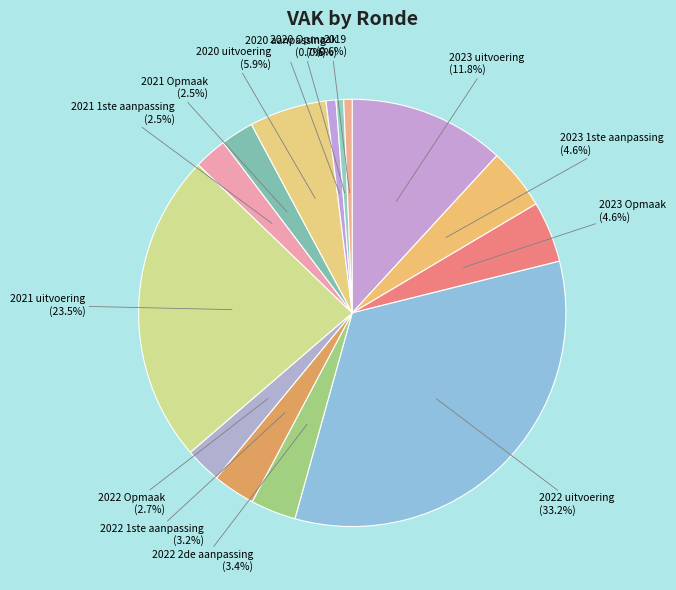

Between 2023 1ste aanpassing (4.6%) and 2022 1ste aanpassing (3.2%), which is larger?

2023 1ste aanpassing (4.6%)